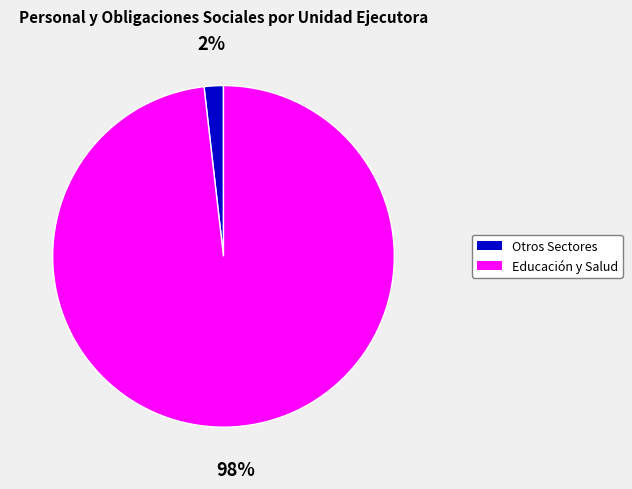

Count the number of slices in the pie.

2